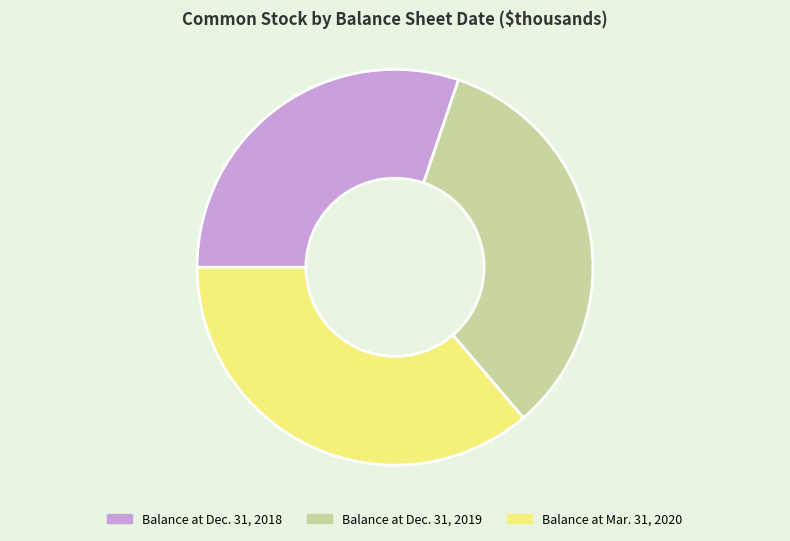

Is it true that Balance at Mar. 31, 2020 is 36% of the pie?

True